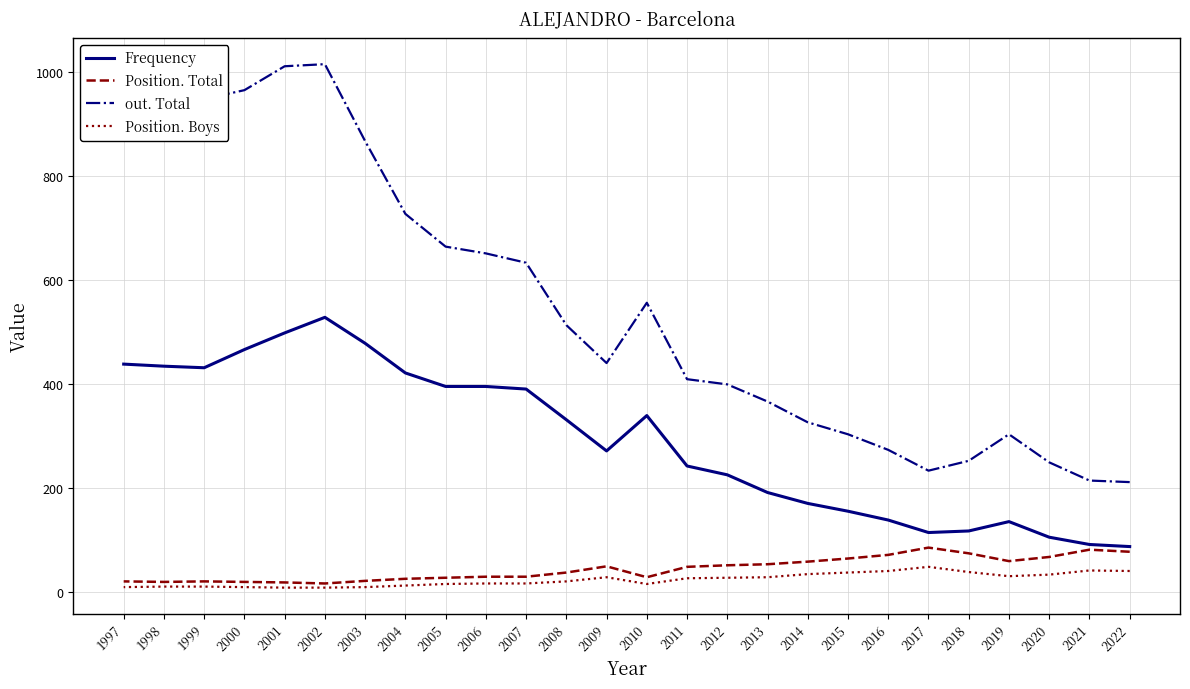

What is the minimum value for out. Total?

211